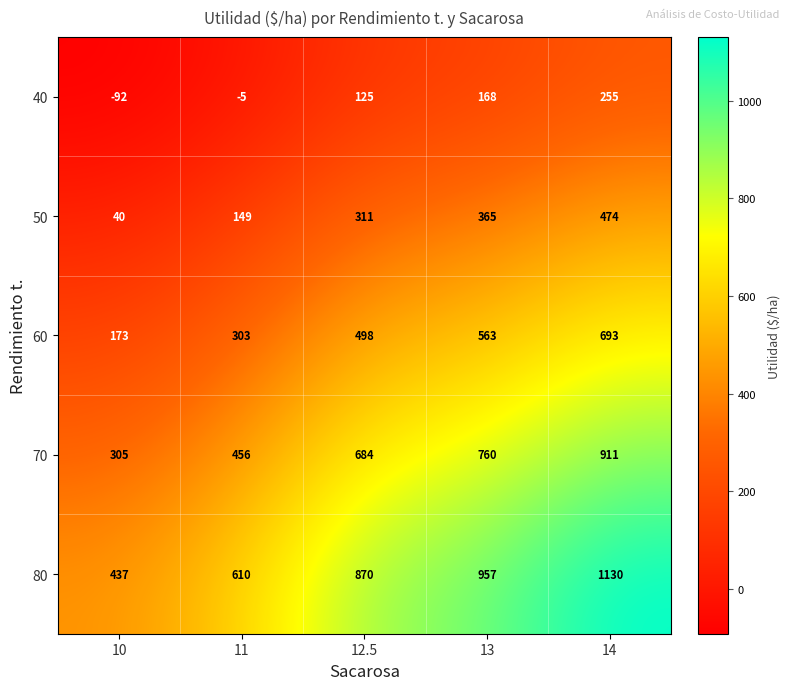

List the labels in order of 60 value, smallest first.

10, 11, 12.5, 13, 14